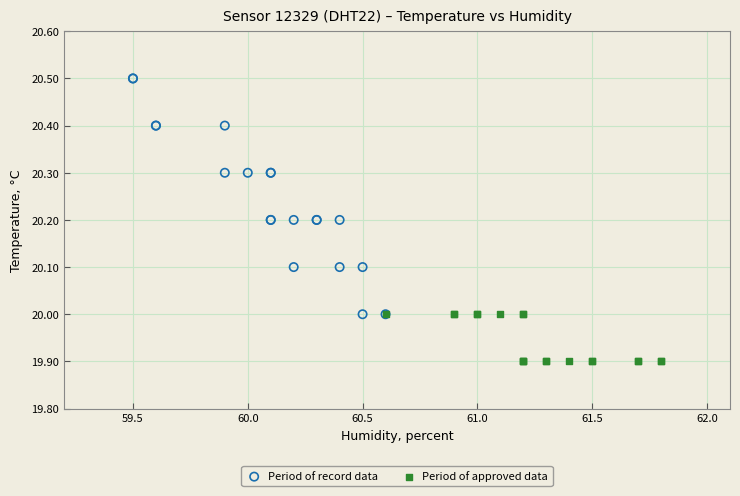

Which series has the largest Y range (max minus min)?

Period of record data